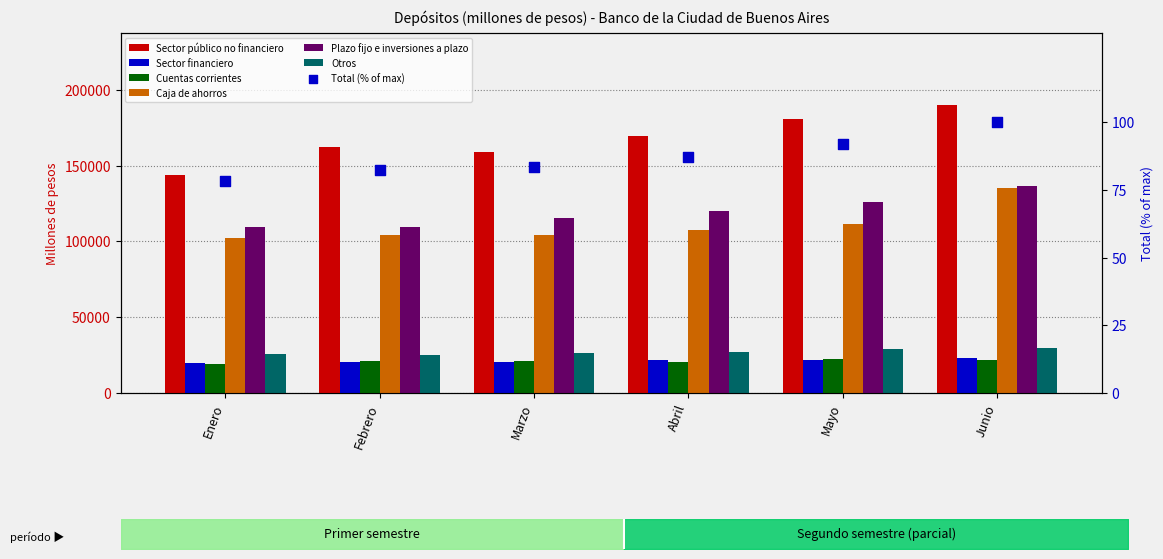

Is the value of Plazo fijo e inversiones a plazo at Enero greater than the value of Caja de ahorros at Enero?

Yes